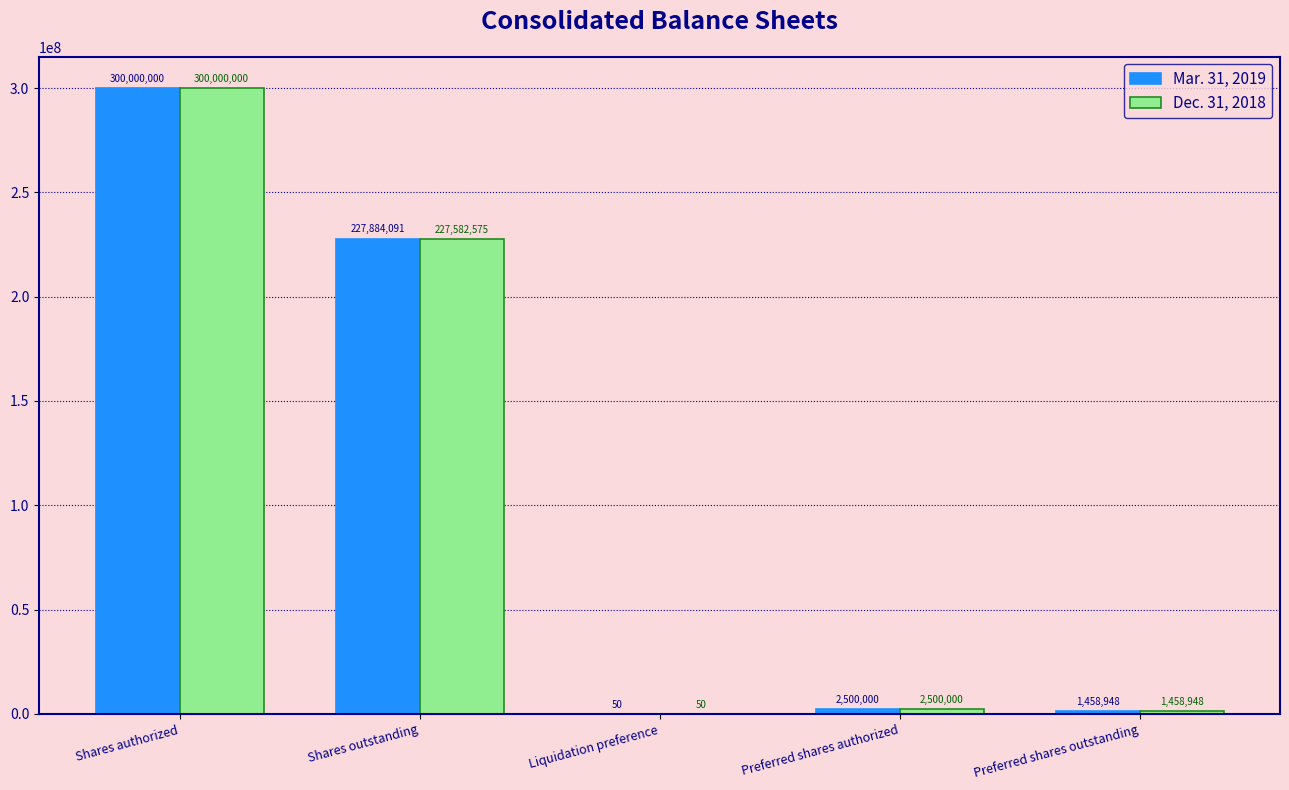

Between Shares outstanding and Preferred shares authorized, which series saw the biggest shift?

Mar. 31, 2019